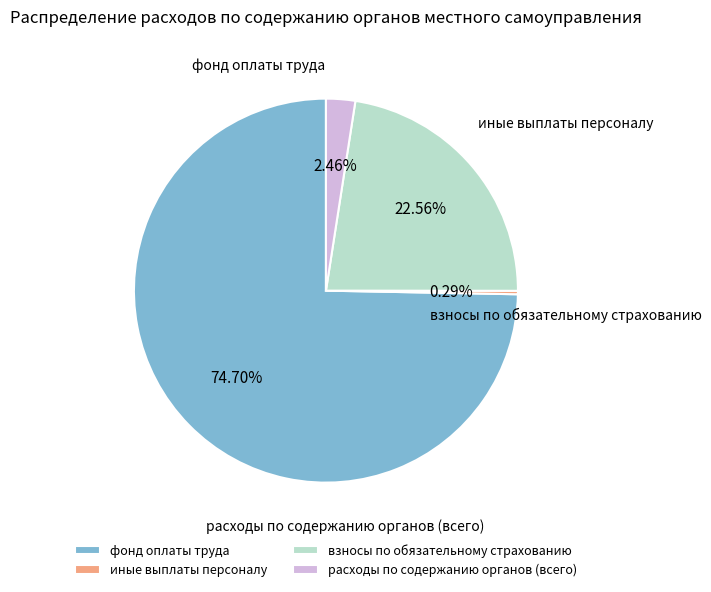

What is the largest slice in the pie chart?

фонд оплаты труда